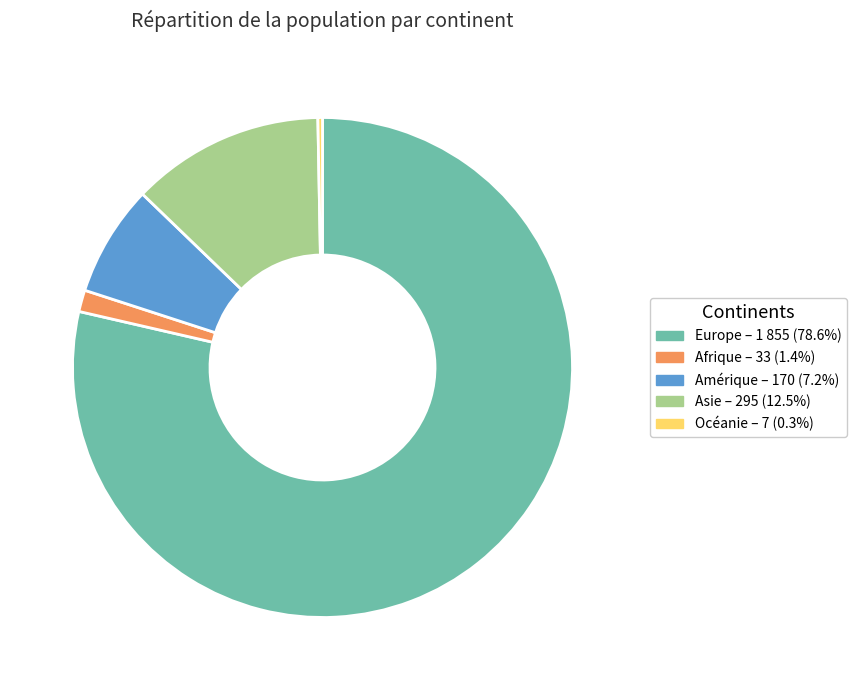

The Océanie slice represents 0% of the pie. True or false?

True